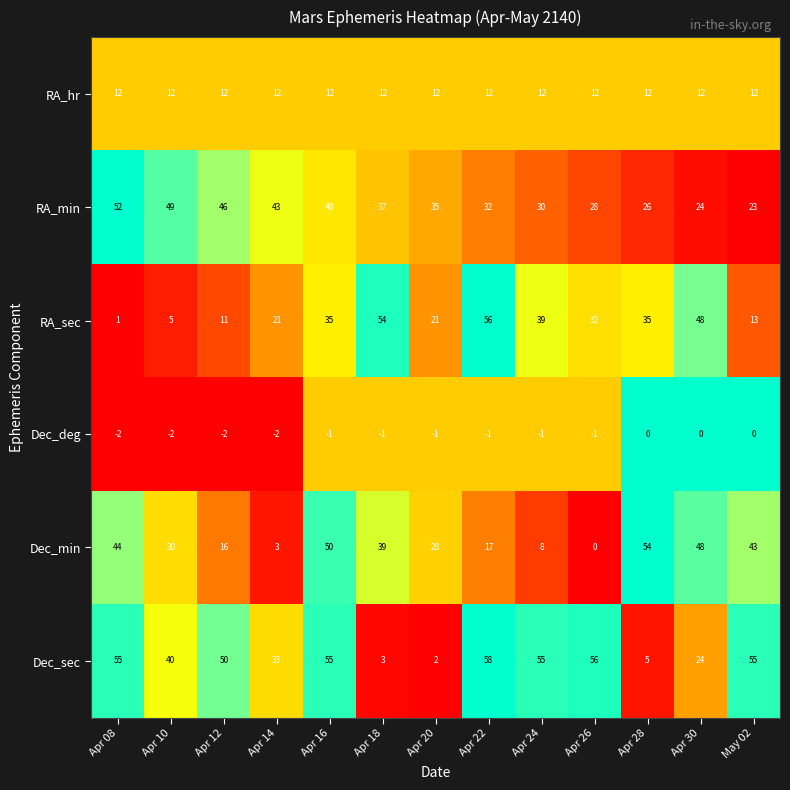

Which category has the highest value across all series?

Apr 22